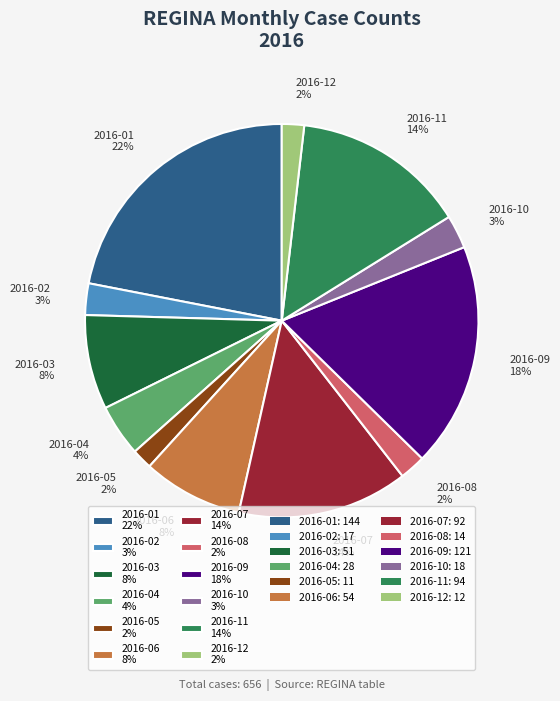

Is the sum of 2016-03 8% and 2016-01 22% greater than half?

No